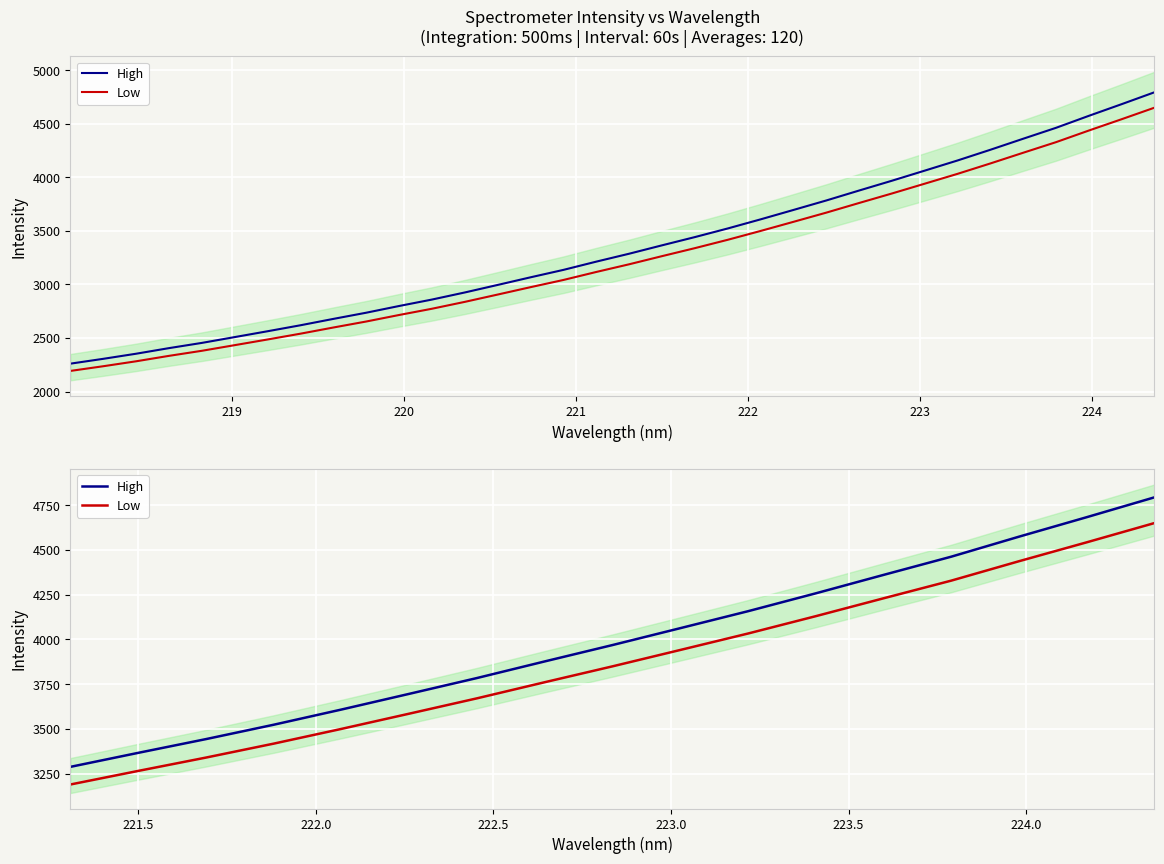

Which series has the largest total across all categories?

High